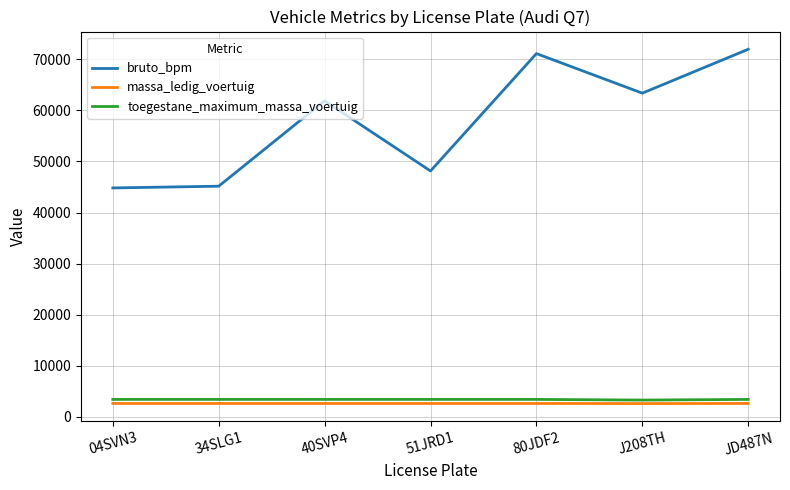

What is the smallest value displayed?

2595